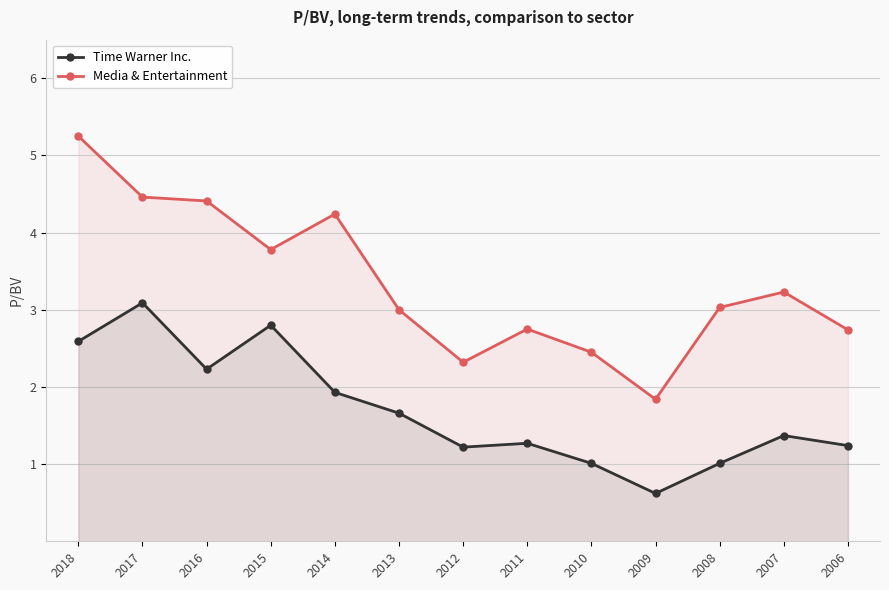

What is the value of the Media & Entertainment point at the 3rd from the left?

4.4